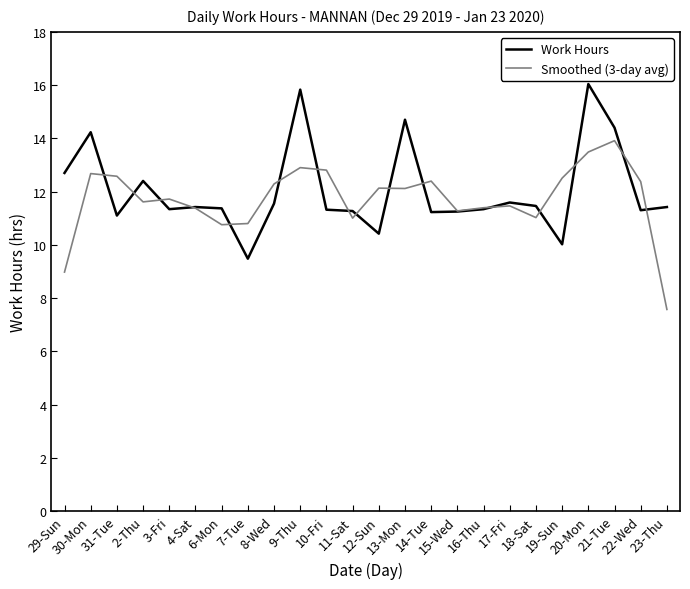

What are all the series names shown in the legend?

Work Hours, Smoothed (3-day avg)